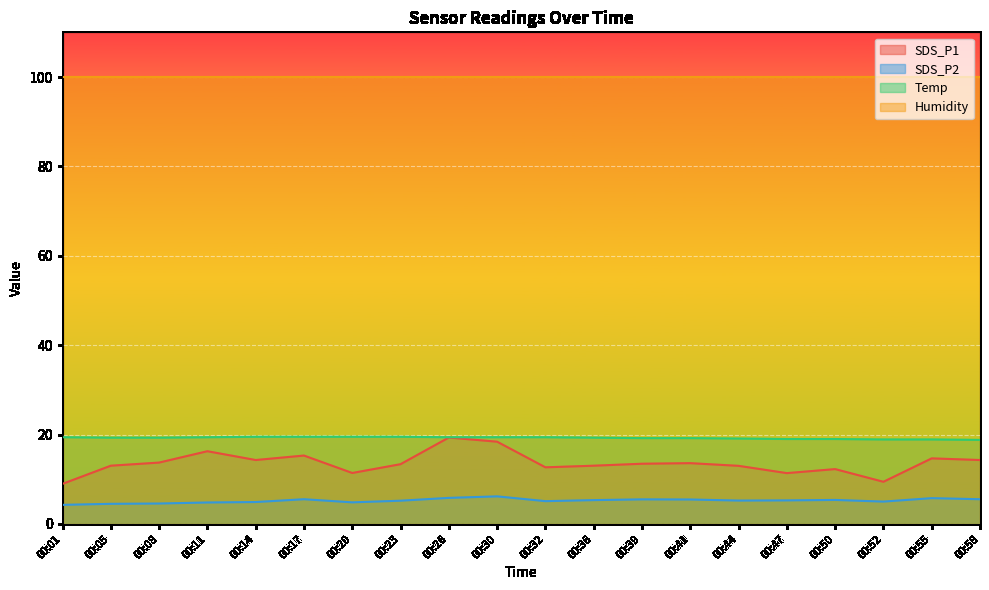

Which has a higher value, 00:39 or 00:26?

00:26